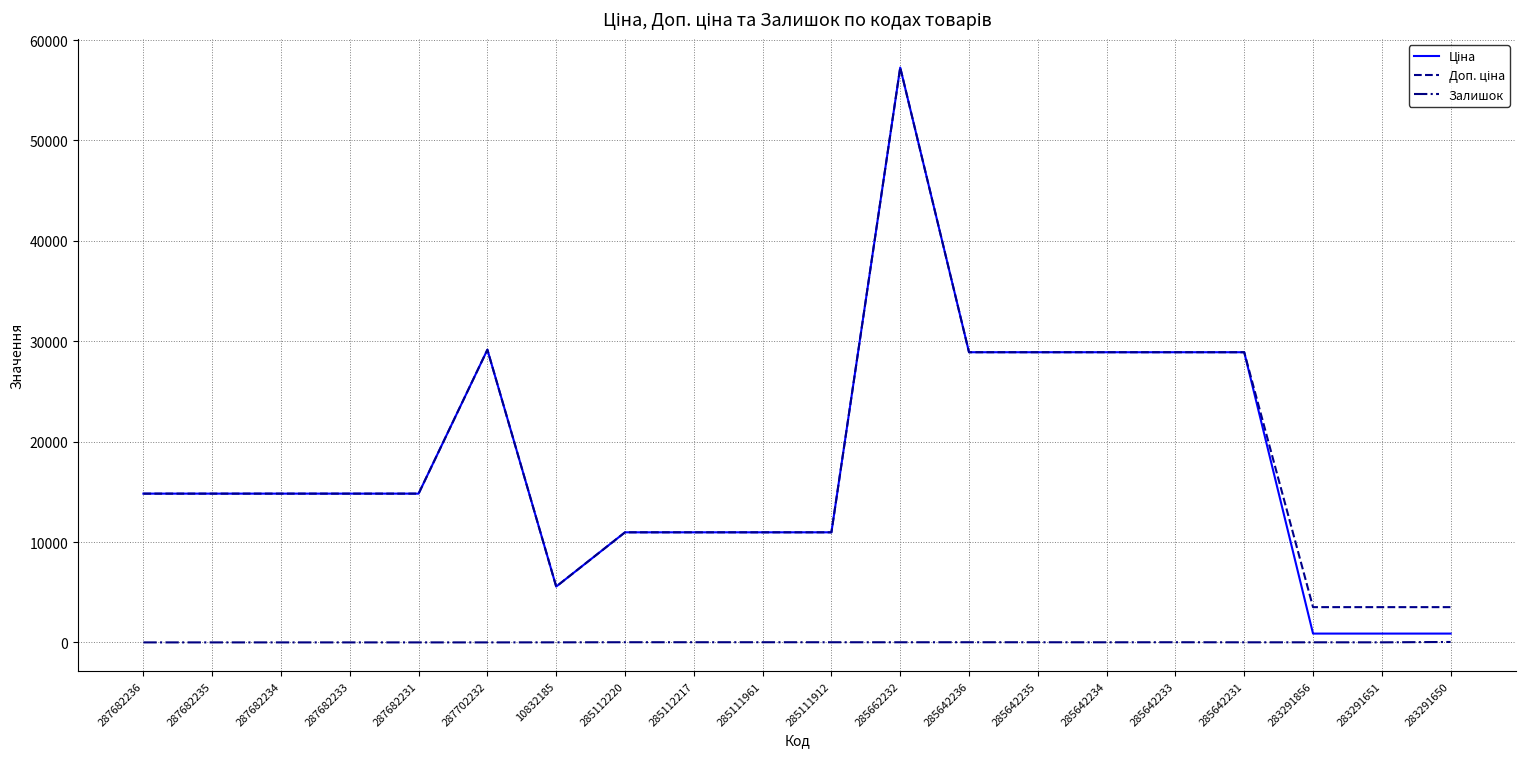

Which category has the highest value across all series?

285662232